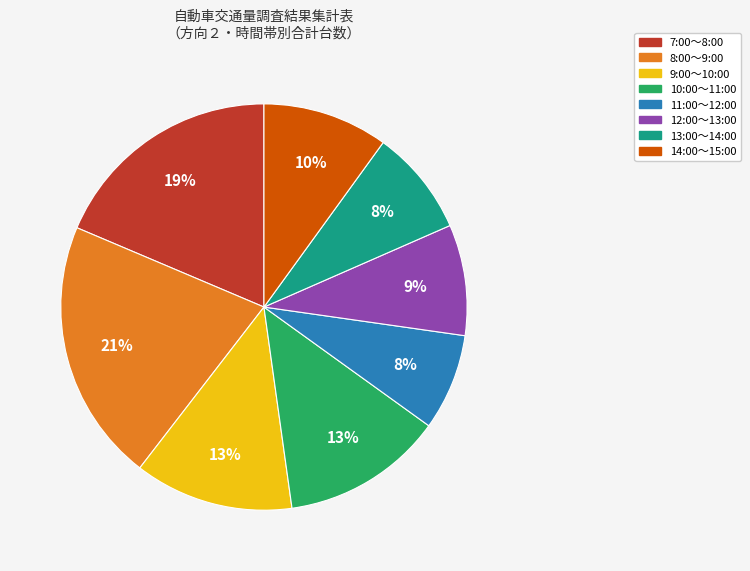

The 11:00～12:00 slice represents 8% of the pie. True or false?

True